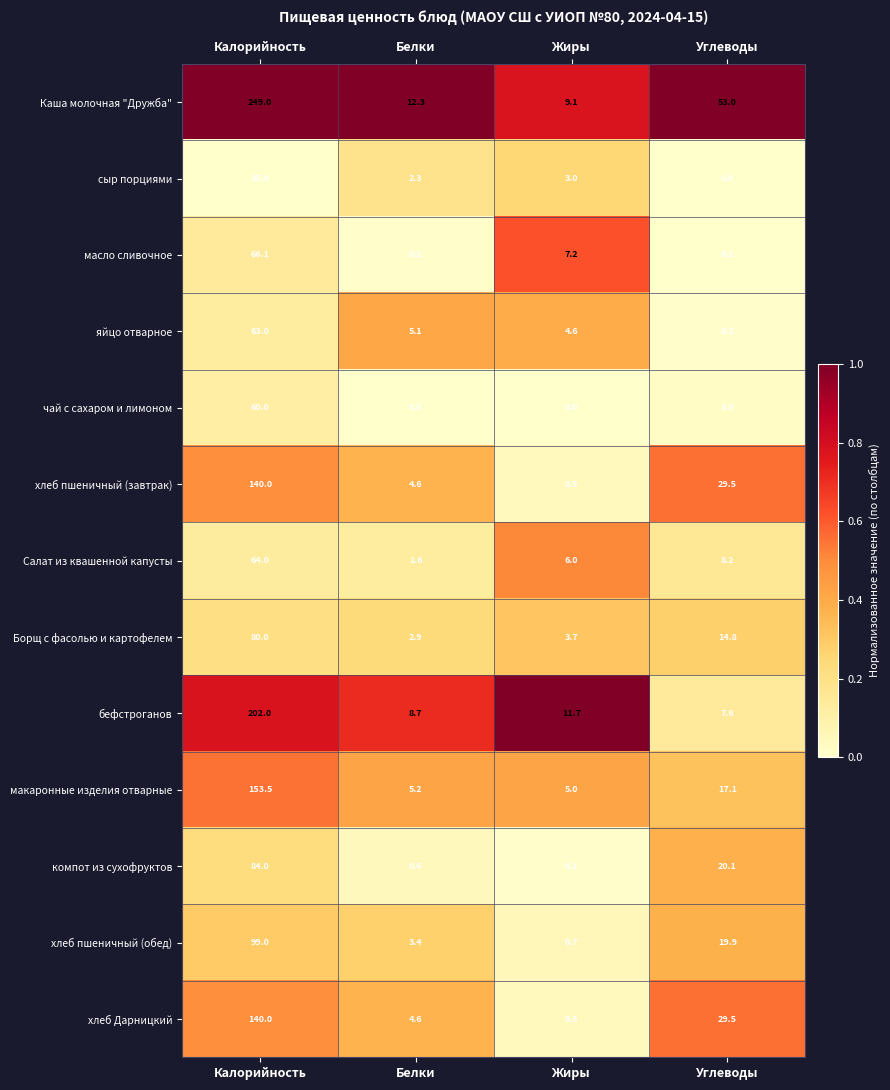

List the labels in order of макаронные изделия отварные value, largest first.

Калорийность, Углеводы, Белки, Жиры